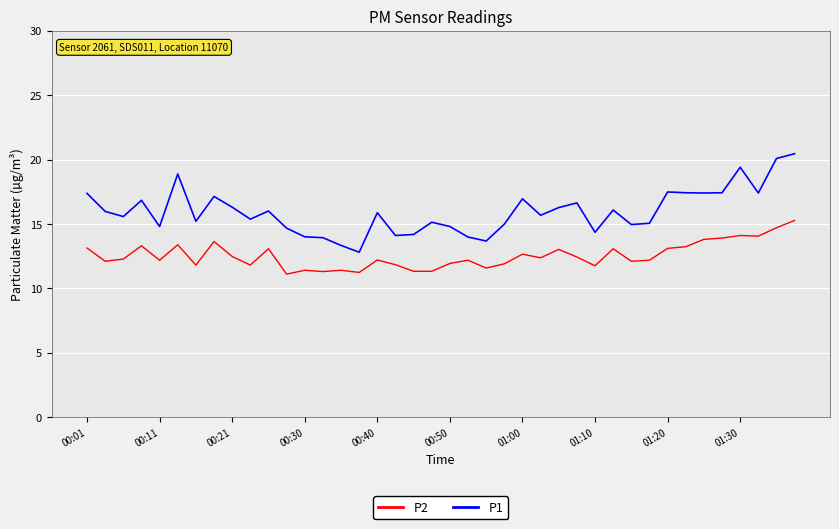

What is the minimum value shown in the chart?

11.1